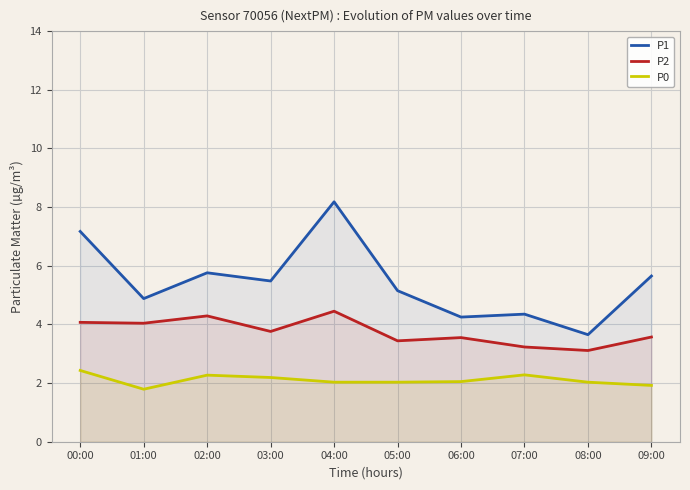

Reading left to right, list all the values displayed in this chart.

P1: 7.2	4.9	5.8	5.5	8.2	5.2	4.2	4.3	3.6	5.7
P2: 4.1	4.0	4.3	3.8	4.5	3.4	3.5	3.2	3.1	3.6
P0: 2.4	1.8	2.3	2.2	2.0	2.0	2.0	2.3	2.0	1.9